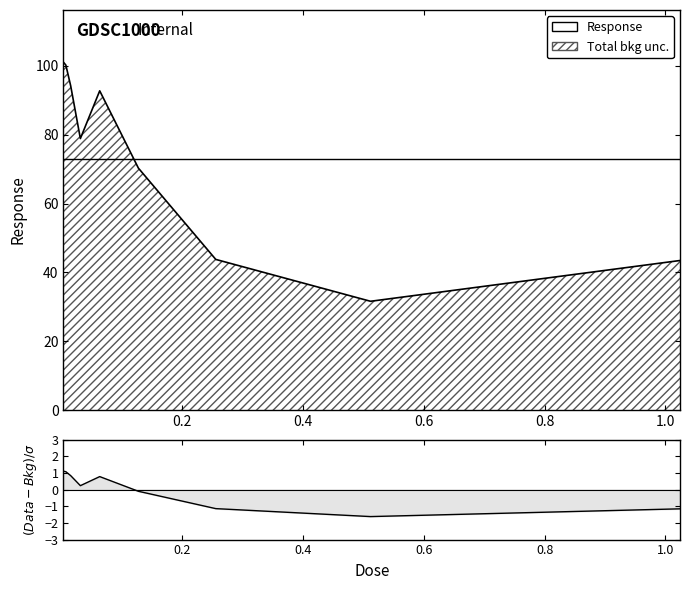

Is it true that the value at 0.256 is 43.8?

True